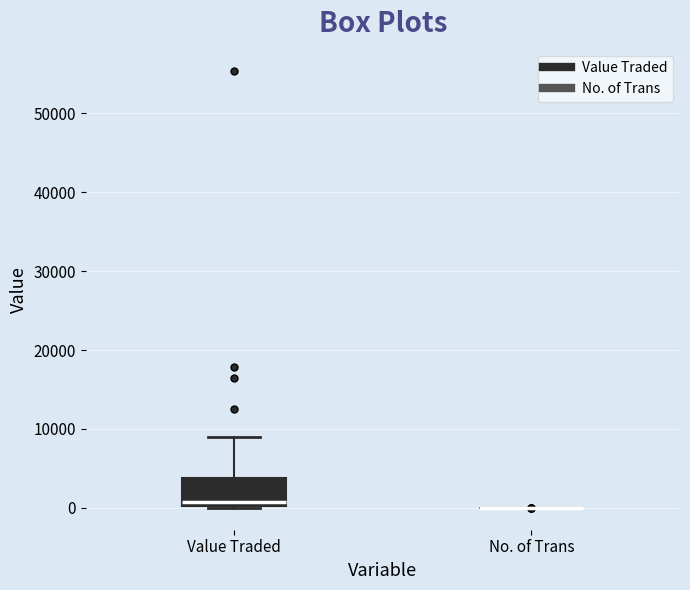

Reading left to right, read every box against the y-axis: the position of its median line, the range the box covers, and the ends of its whiskers. The values are not printed on the chart, so give them approximately, as read against the axis.

Value Traded: median 1000, box 0 to 4000, whiskers 0 to 9000
No. of Trans: box collapsed to a line at 0, whiskers 0 to 0